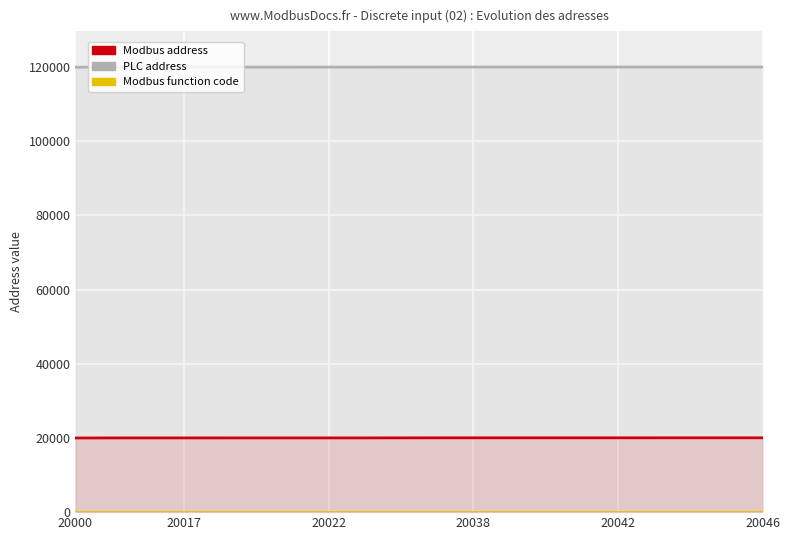

What is the minimum value shown in the chart?

2